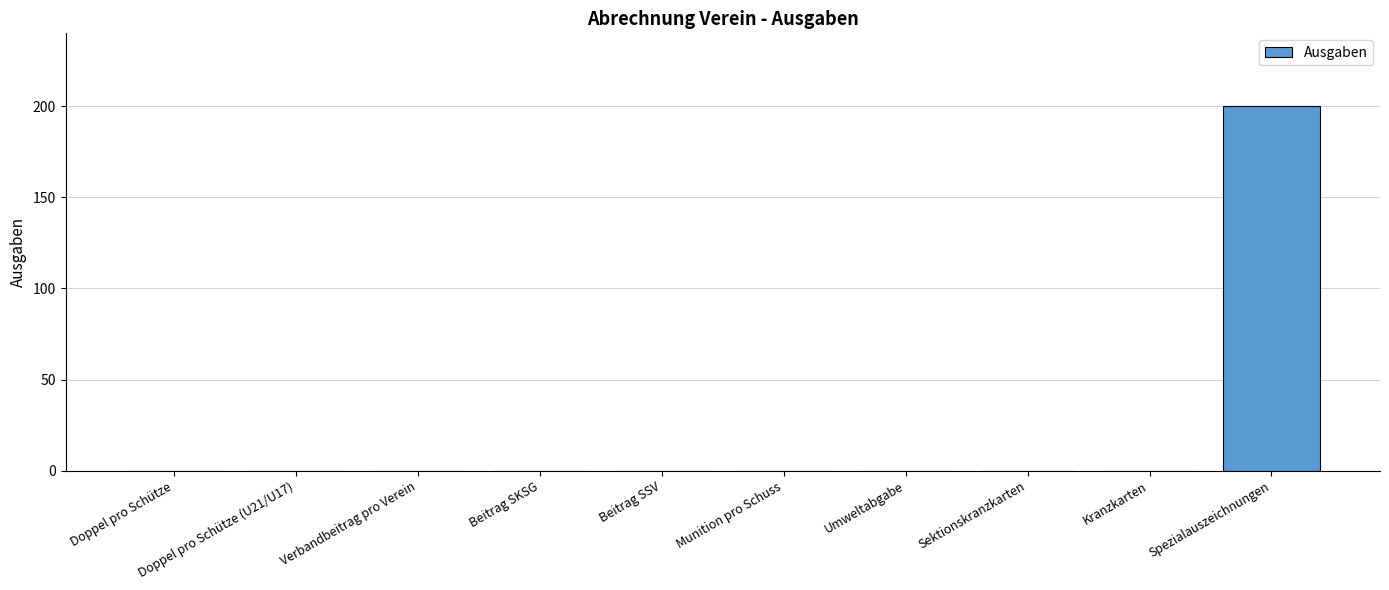

Which label corresponds to the largest value in the chart?

Spezialauszeichnungen